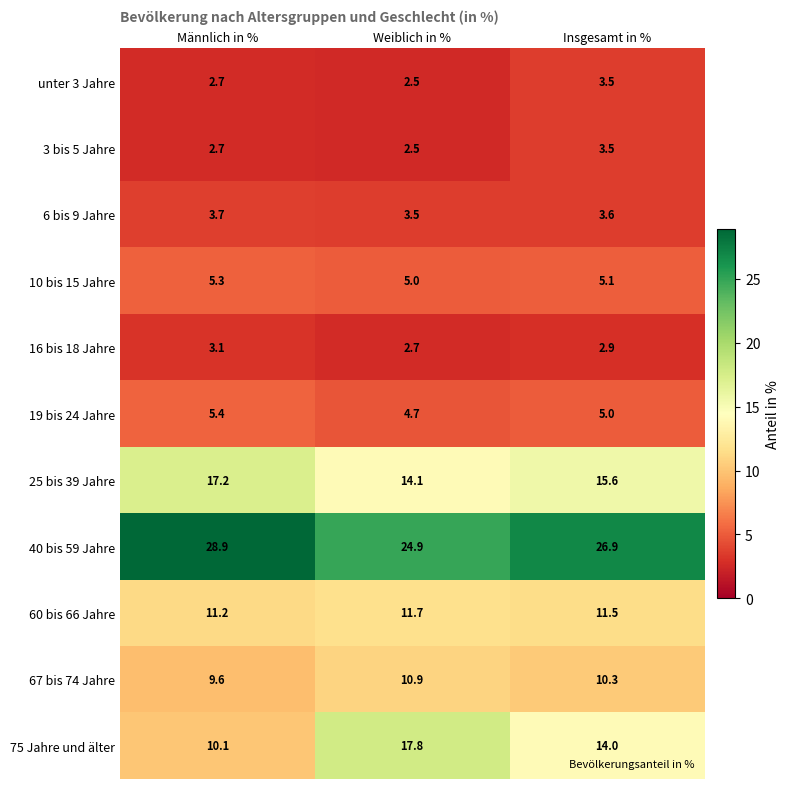

Which series changed the most between Weiblich in % and Insgesamt in %?

75 Jahre und älter